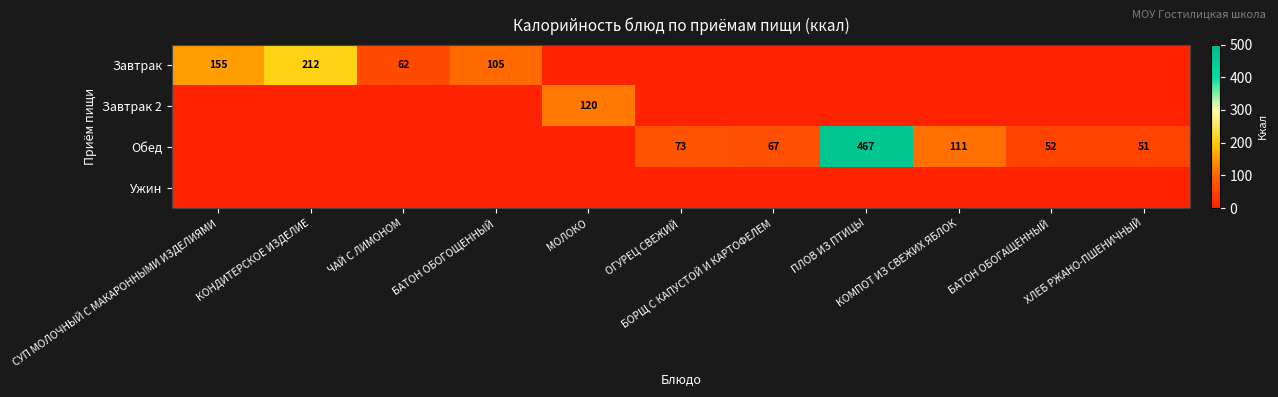

Rank the series at КОМПОТ ИЗ СВЕЖИХ ЯБЛОК from highest to lowest value.

Обед, Завтрак, Завтрак 2, Ужин